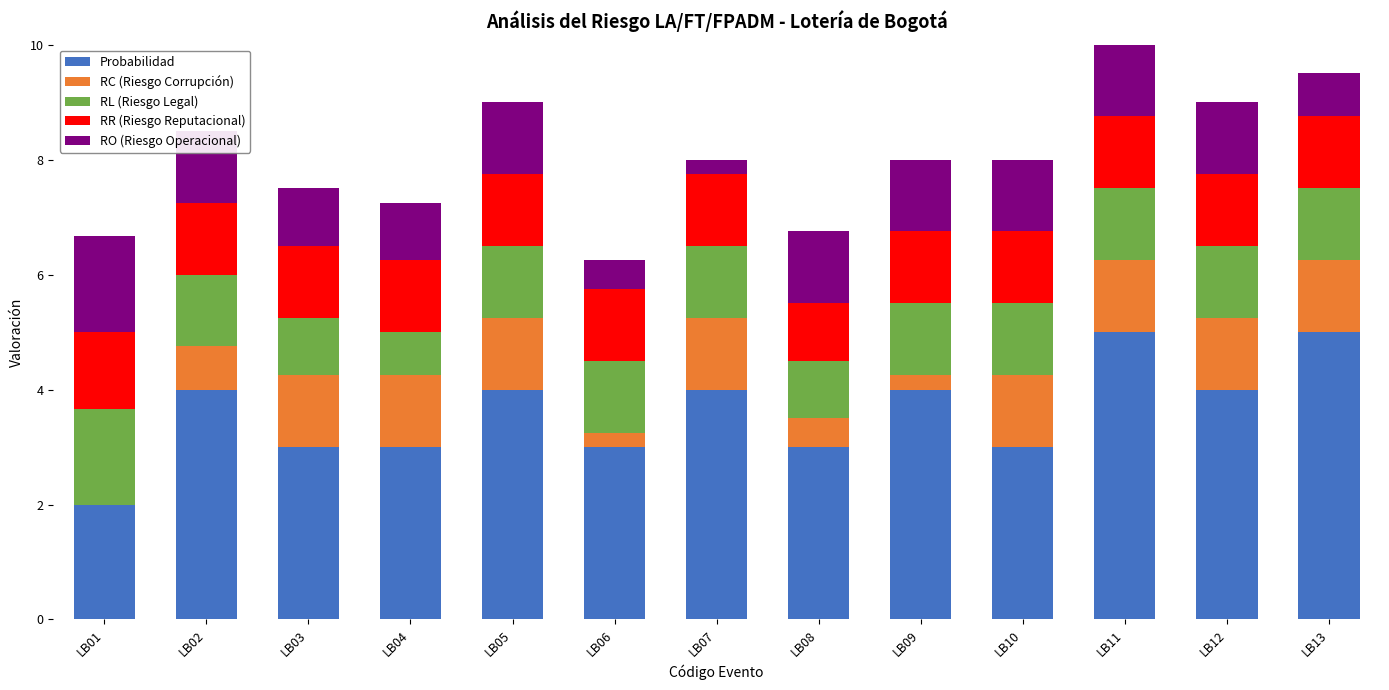

What are all the series names shown in the legend?

Probabilidad, RC (Riesgo Corrupción), RL (Riesgo Legal), RR (Riesgo Reputacional), RO (Riesgo Operacional)